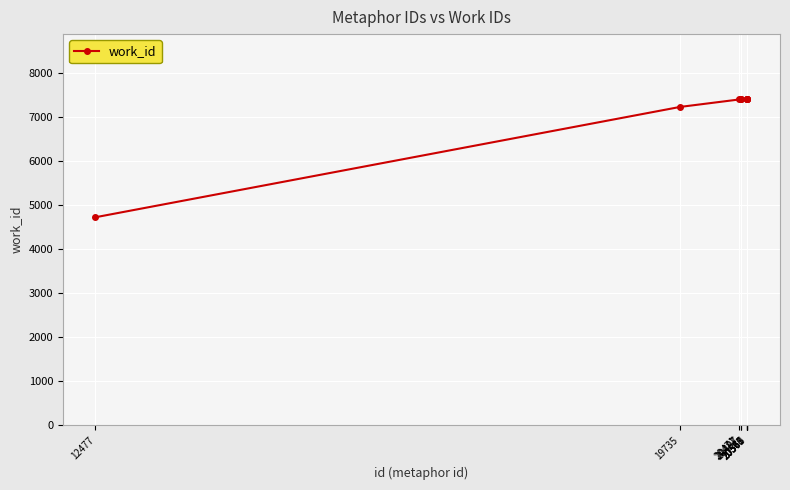

How many data points are less than 7411?

5